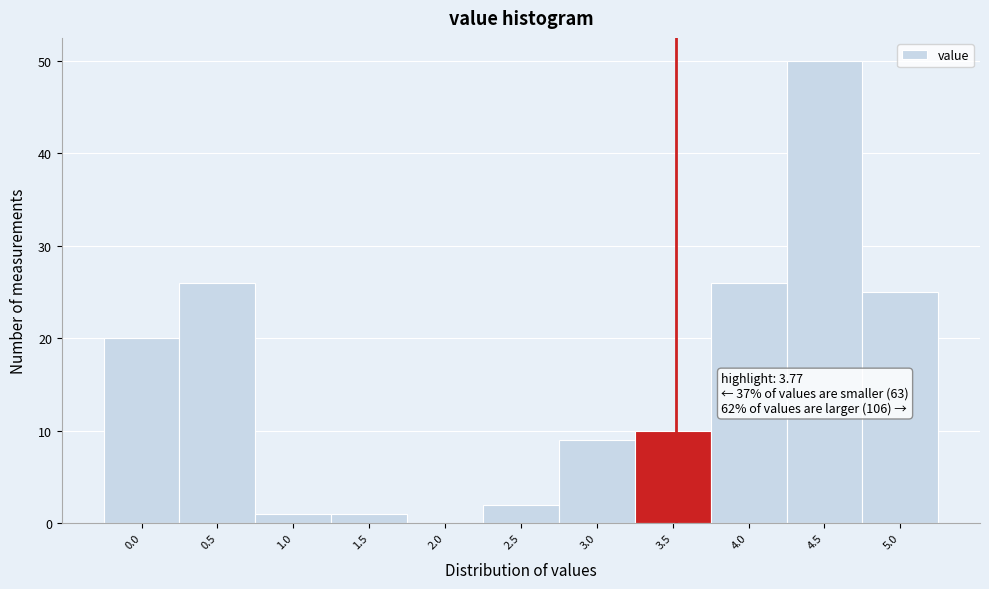

Reading left to right, transcribe all the data shown in this chart.

0.0=20	0.5=26	1.0=1	1.5=1	2.0=0	2.5=2	3.0=9	3.5=10	4.0=26	4.5=50	5.0=25